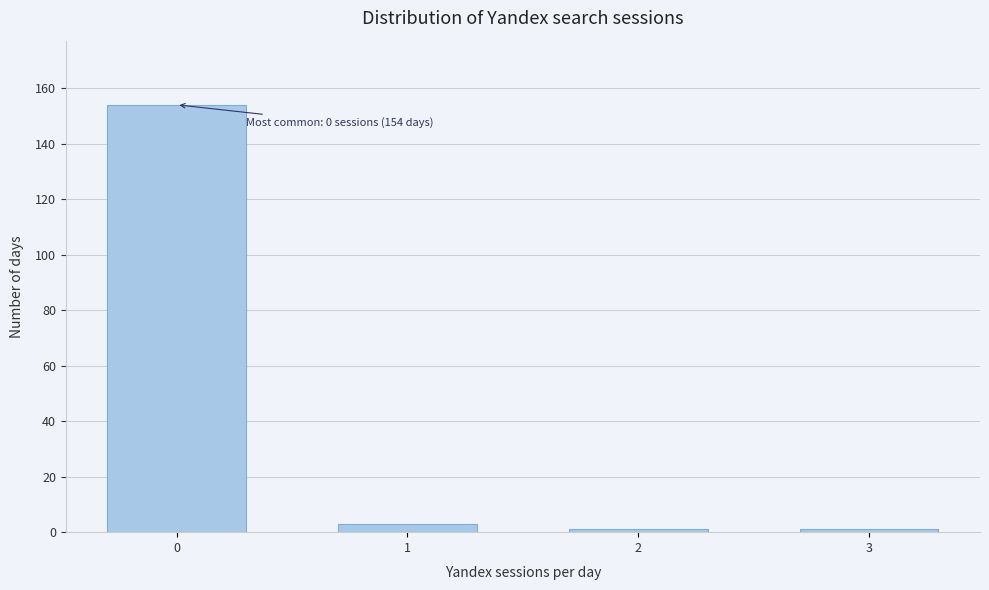

Reading left to right, transcribe all the data shown in this chart.

154	3	1	1